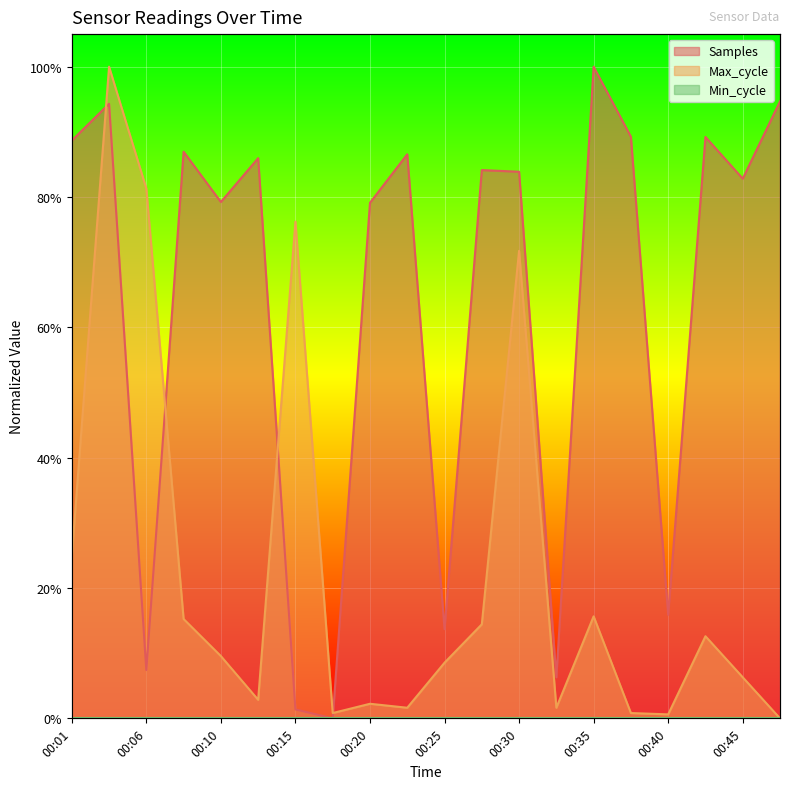

Is the value of Max_cycle at 00:18 greater than the value of Samples at 00:42?

No